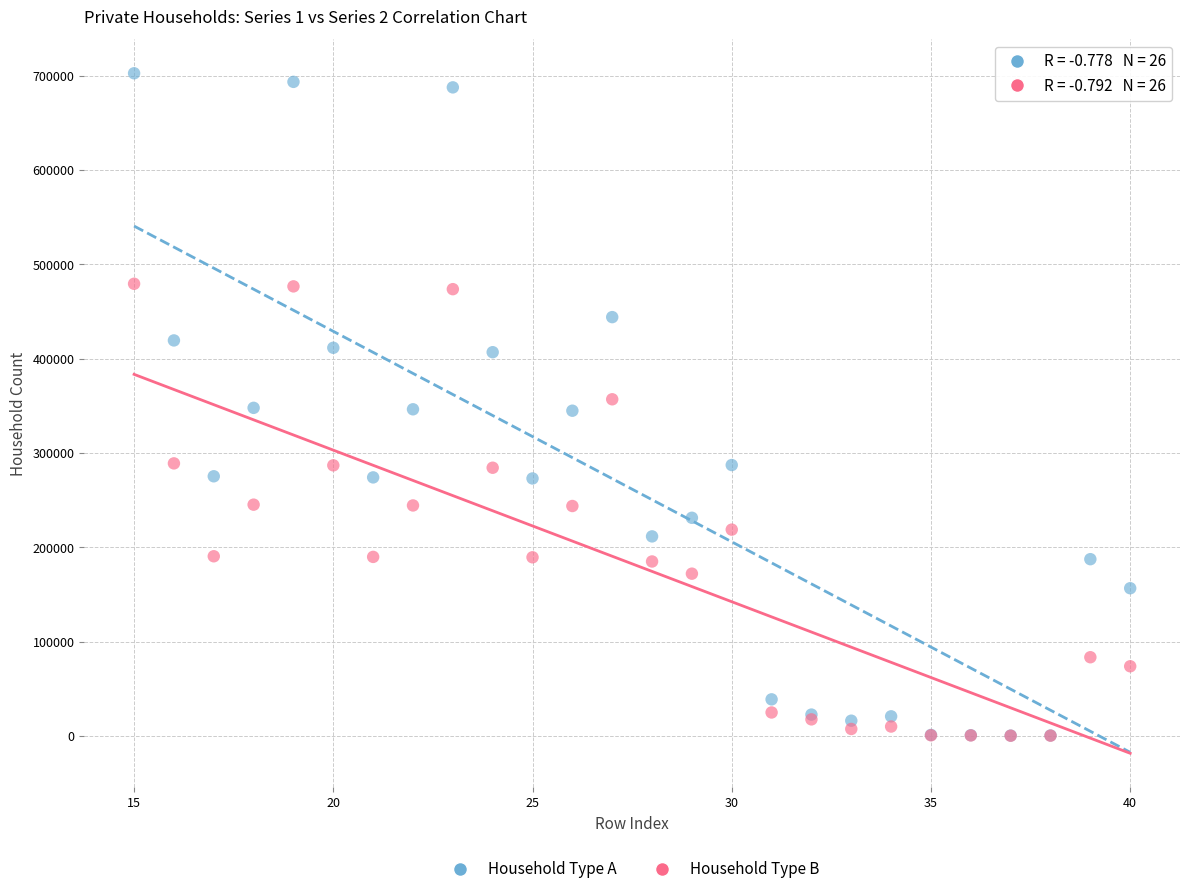

What are all the series names shown in the legend?

Household Type A, Household Type B